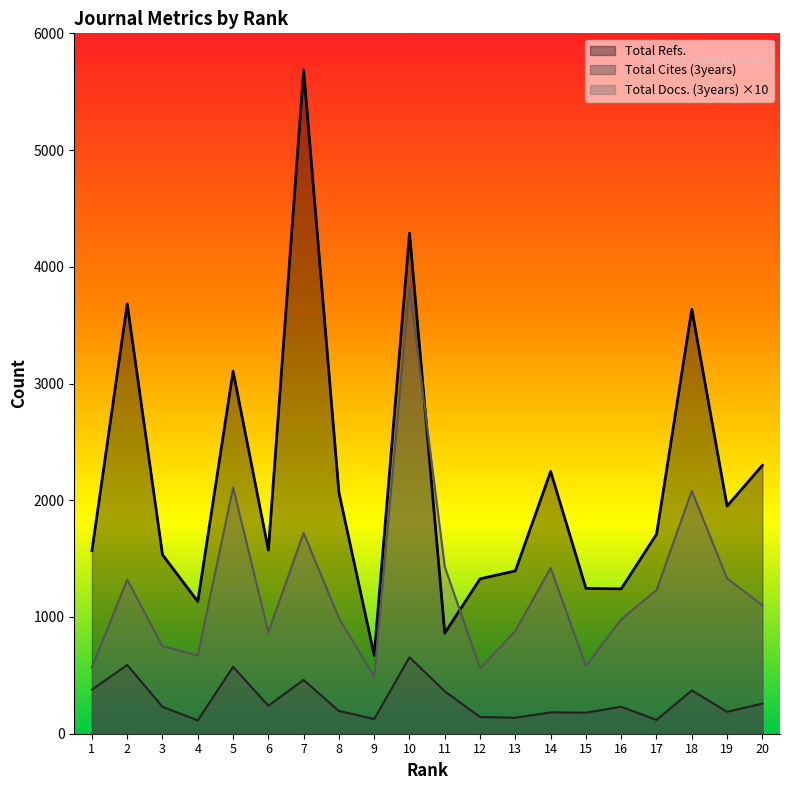

What is the sum of all Total Refs. values?

43216